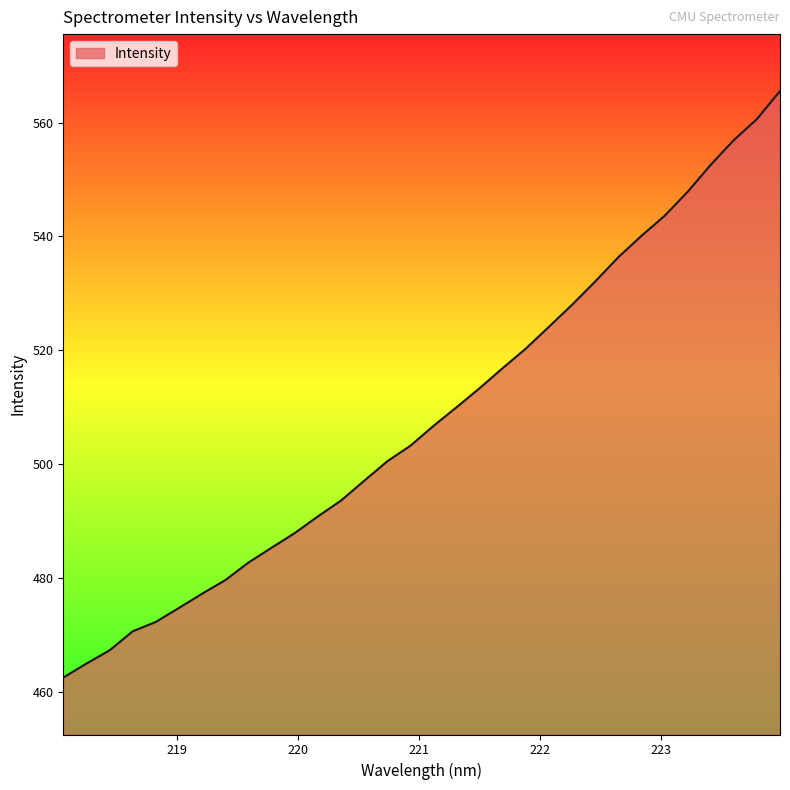

What is the difference between the maximum and second lowest values?

100.6